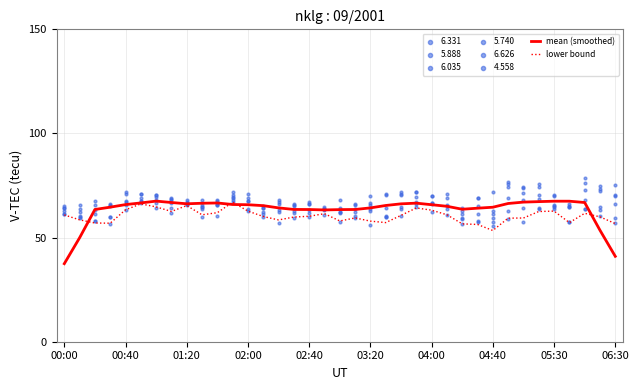

Which series has the widest spread of Y values?

mean (smoothed)